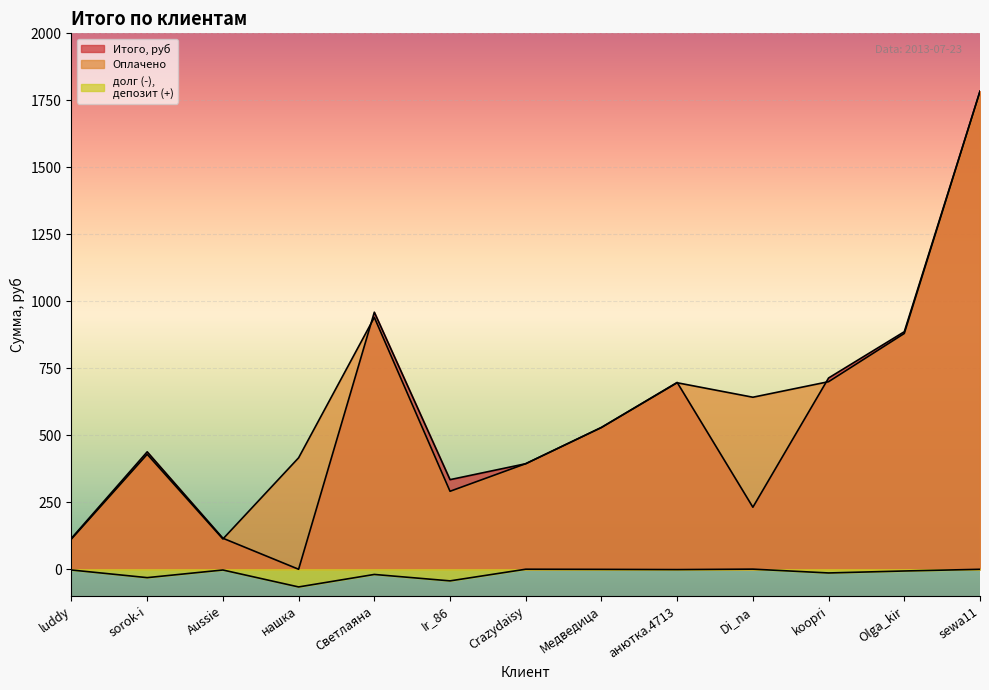

The Итого, руб series shows 886.5 at Olga_kir. True or false?

True